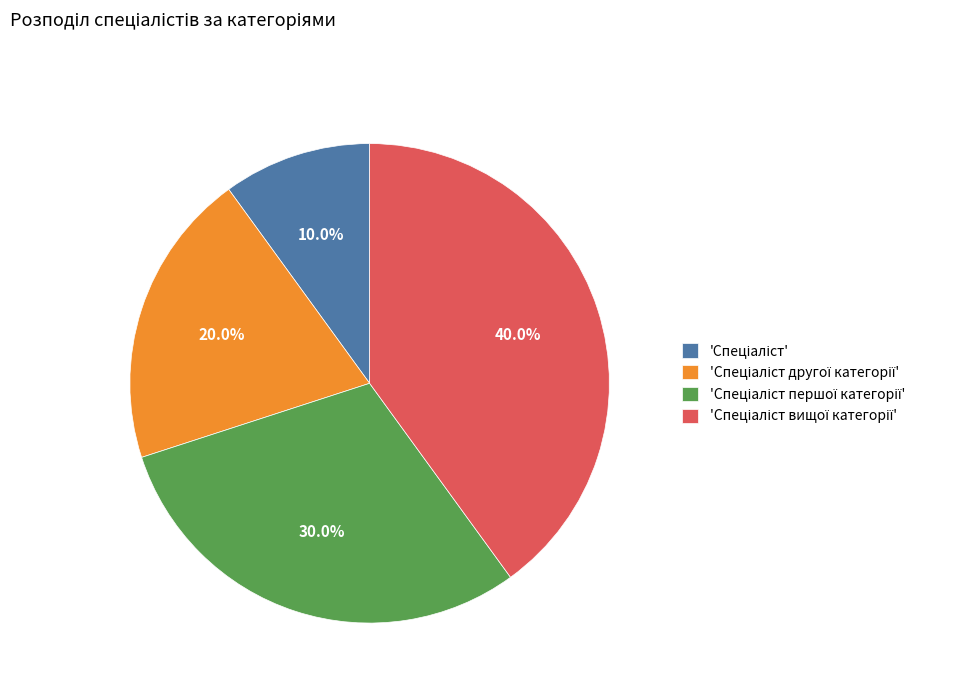

Is there a majority slice in this chart?

No